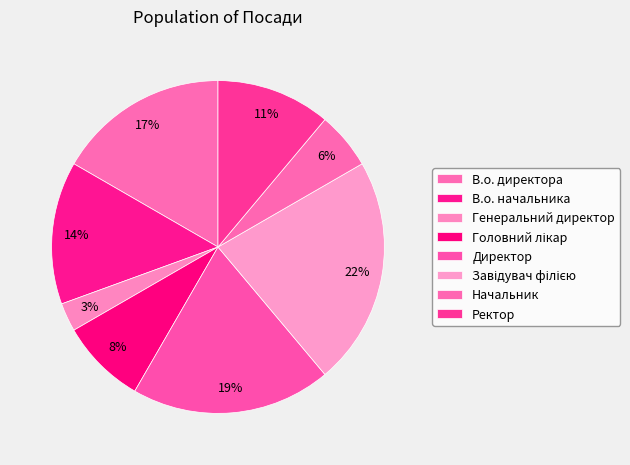

What percentage is NOT represented by В.о. директора?

83.3%